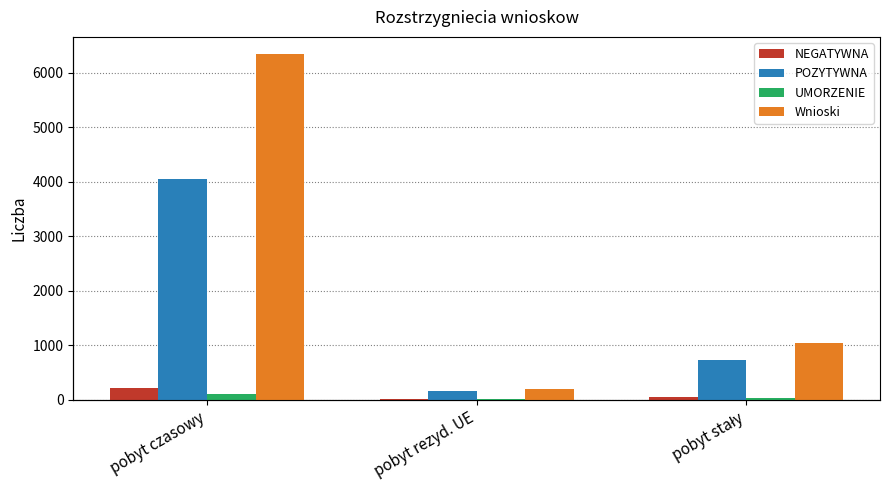

Is it true that NEGATYWNA equals 20 at pobyt rezyd. UE?

False